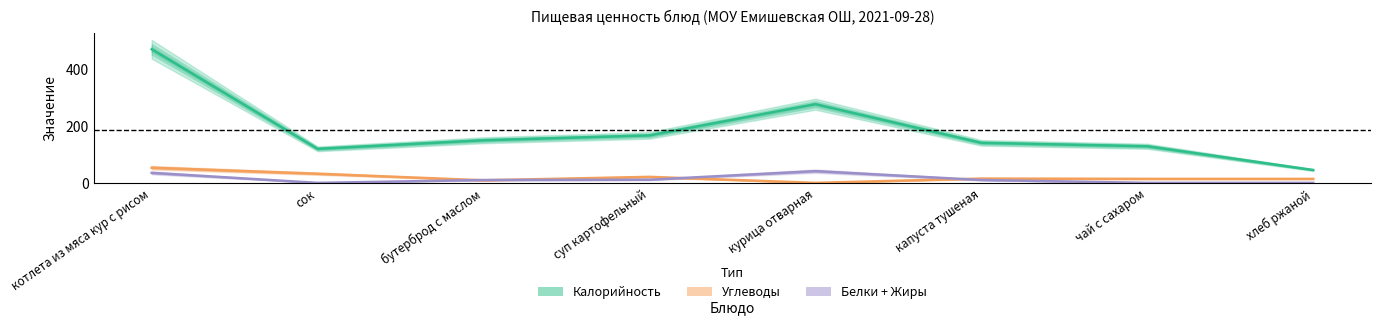

Reading left to right, what are all the values shown in this chart?

Калорийность: 468	120	150	167	276	141	129	46
Белки: 36	1	11	12	42	11	1	1
Углеводы: 54	33	10	22	1	16	15	15